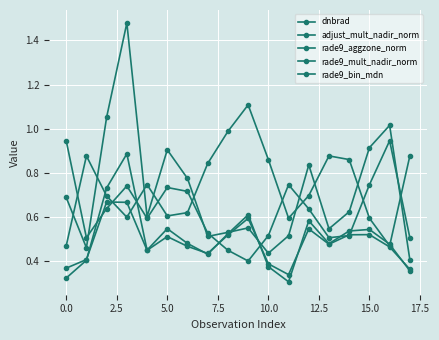

At which category does dnbrad reach its first local peak?

5.0